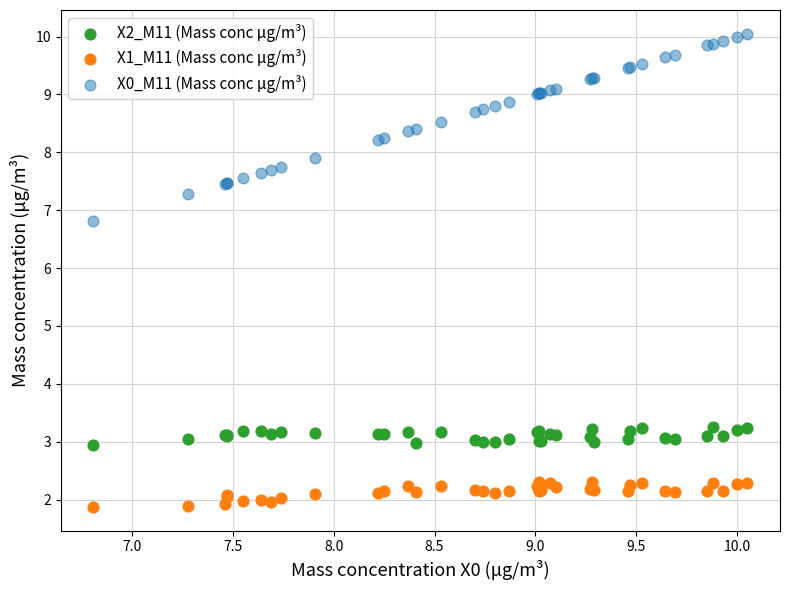

What is the X range (max minus min) for the scatter plot?

3.2